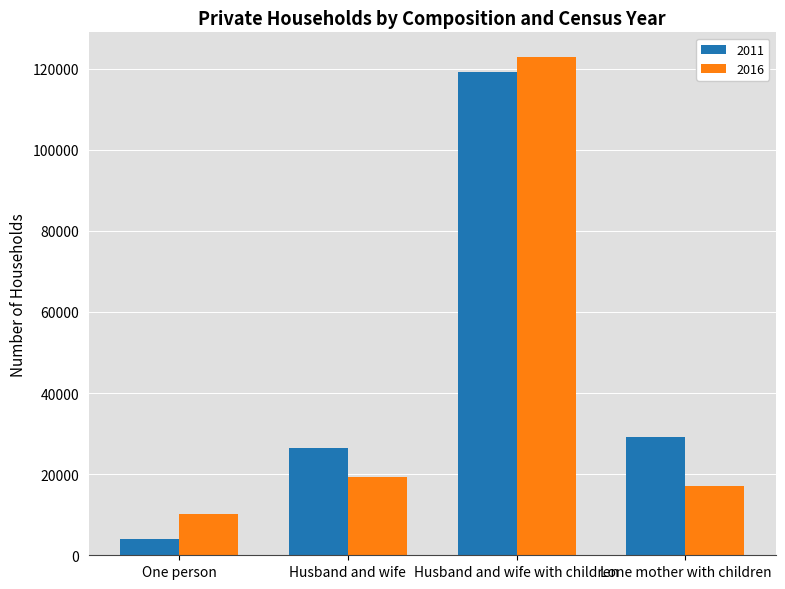

Reading left to right, what are all the values shown in this chart?

2011: One person=3996	Husband and wife=26370	Husband and wife with children=119028	Lone mother with children=29226
2016: One person=10261	Husband and wife=19242	Husband and wife with children=122784	Lone mother with children=17190